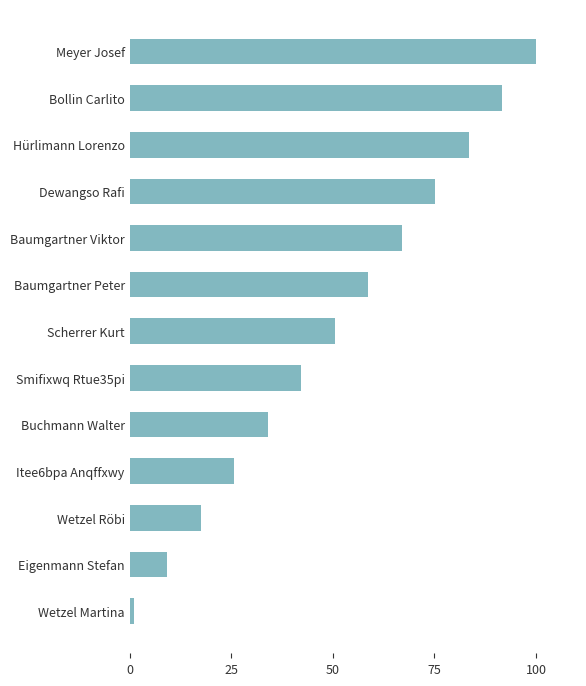

Rank the categories by value from lowest to highest.

Wetzel Martina, Eigenmann Stefan, Wetzel Röbi, Itee6bpa Anqffxwy, Buchmann Walter, Smifixwq Rtue35pi, Scherrer Kurt, Baumgartner Peter, Baumgartner Viktor, Dewangso Rafi, Hürlimann Lorenzo, Bollin Carlito, Meyer Josef